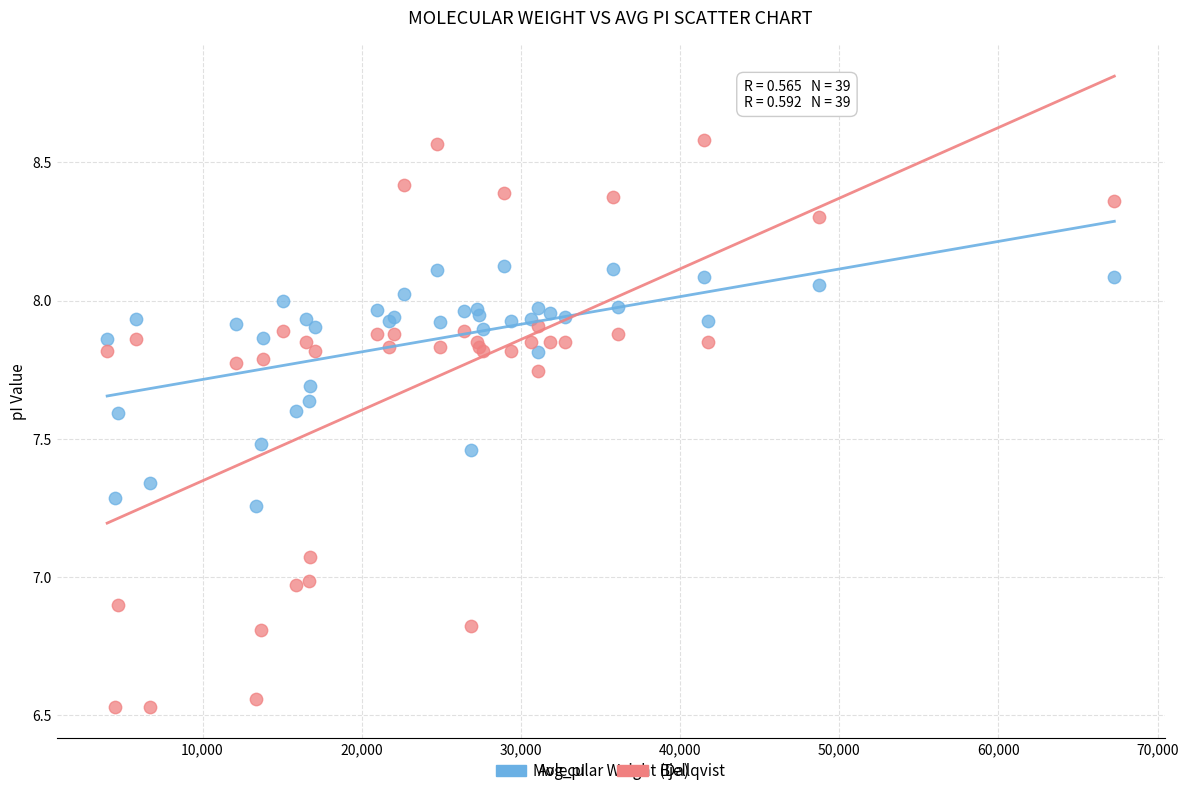

Which series contains the lowest Y value?

Bjellqvist